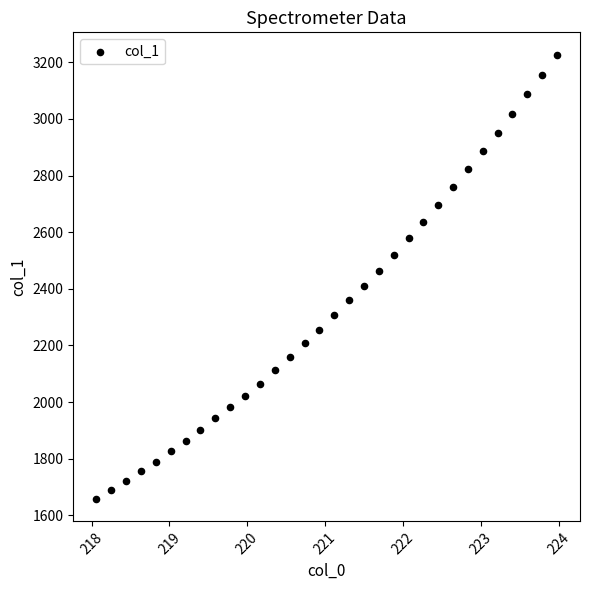

What is the range of X values (max minus min)?

5.9